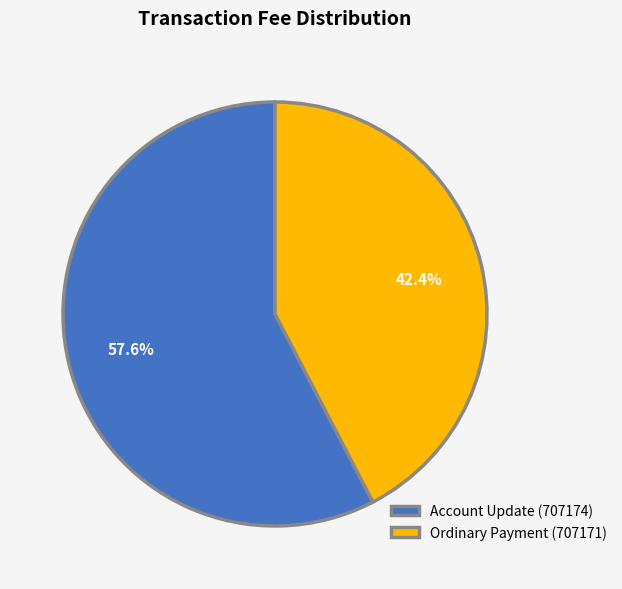

Is there any slice that represents more than half of the pie?

Yes